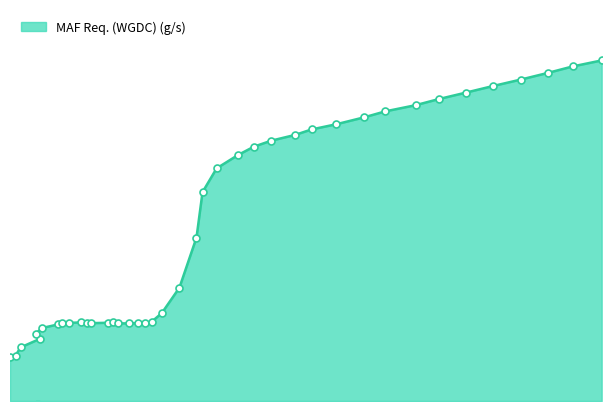

Which has a higher value, 2116 or 2237?

2237